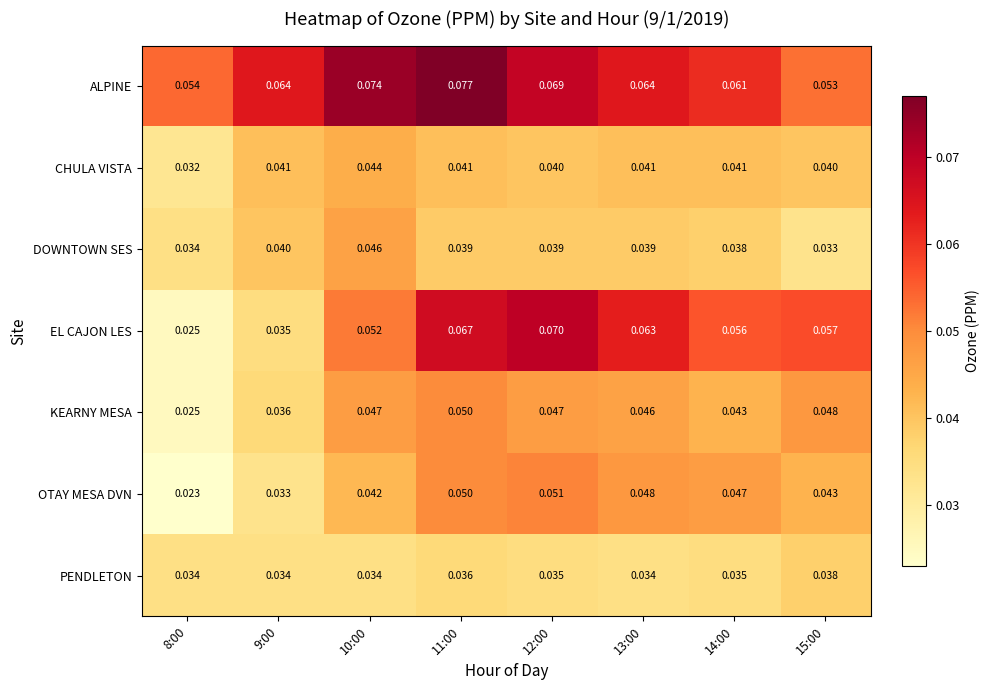

Is the value of KEARNY MESA at 9:00 greater than the value of EL CAJON LES at 9:00?

Yes